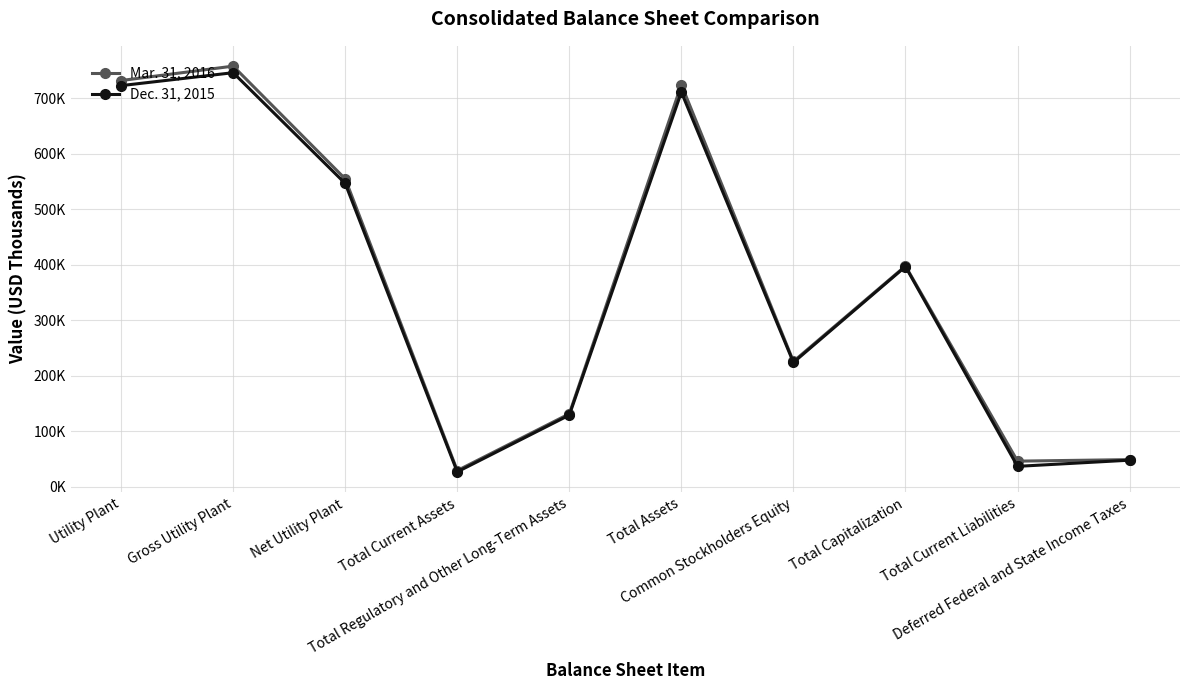

What is the difference between the highest and lowest values at Common Stockholders Equity?

1857